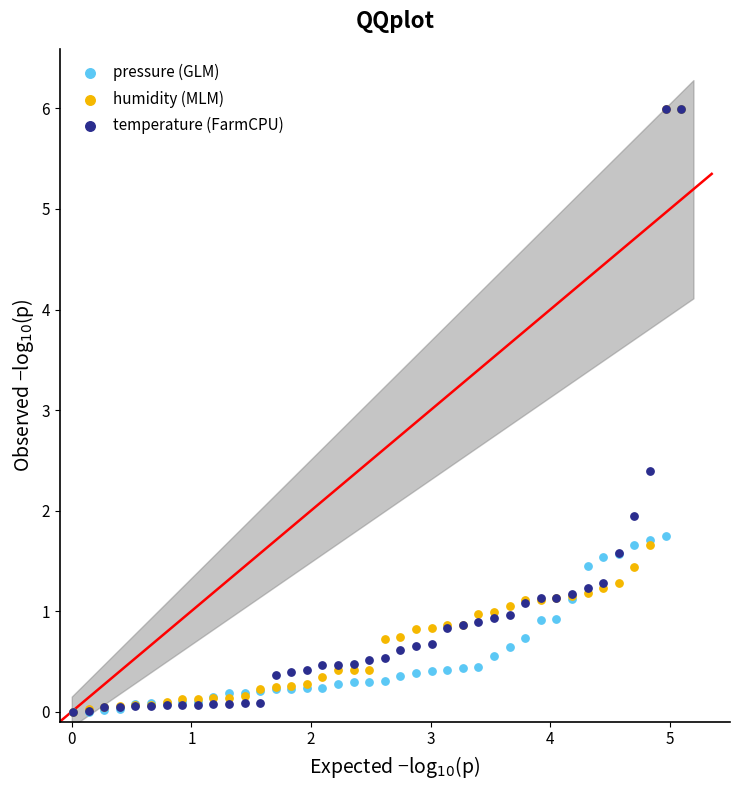

What are all the series names shown in the legend?

pressure (GLM), humidity (MLM), temperature (FarmCPU)